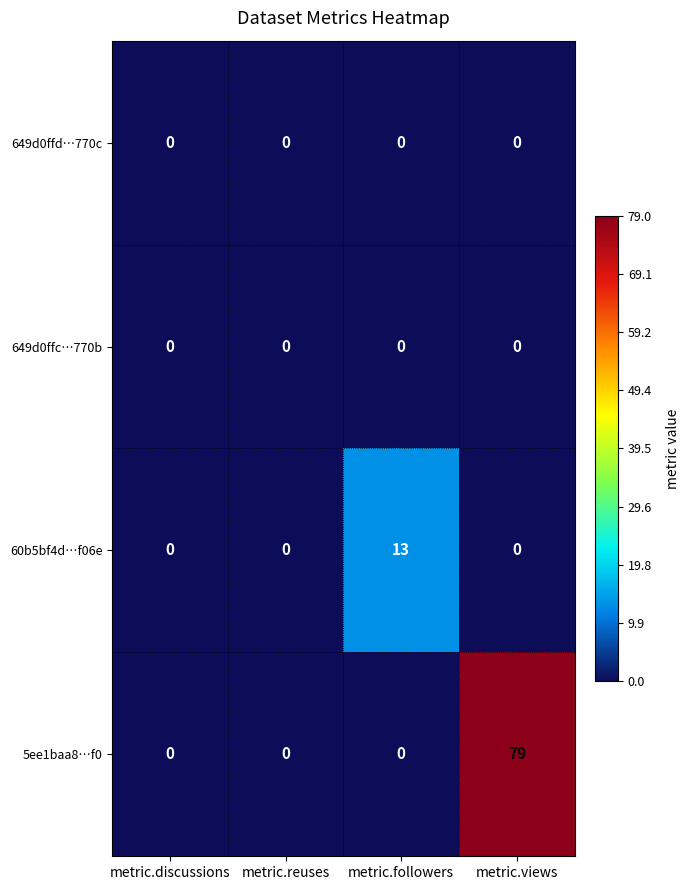

What is the greatest value displayed?

79